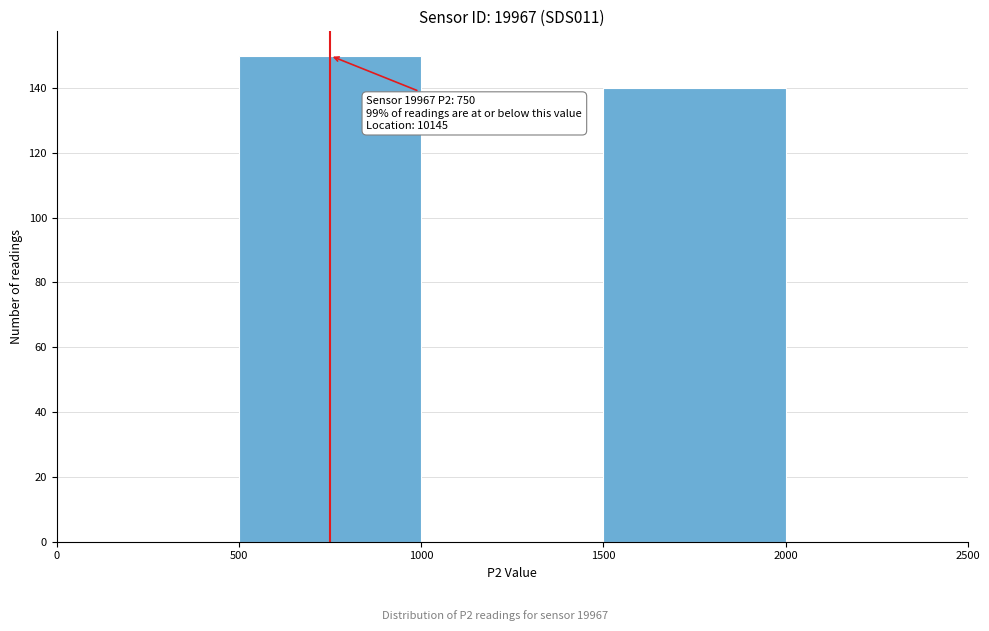

Which range on the x-axis has the tallest bar?

500 to 1000